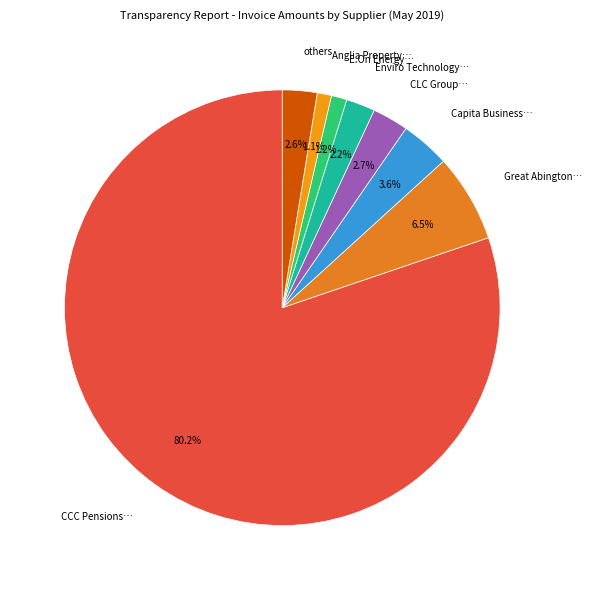

Is there any slice that represents more than half of the pie?

Yes